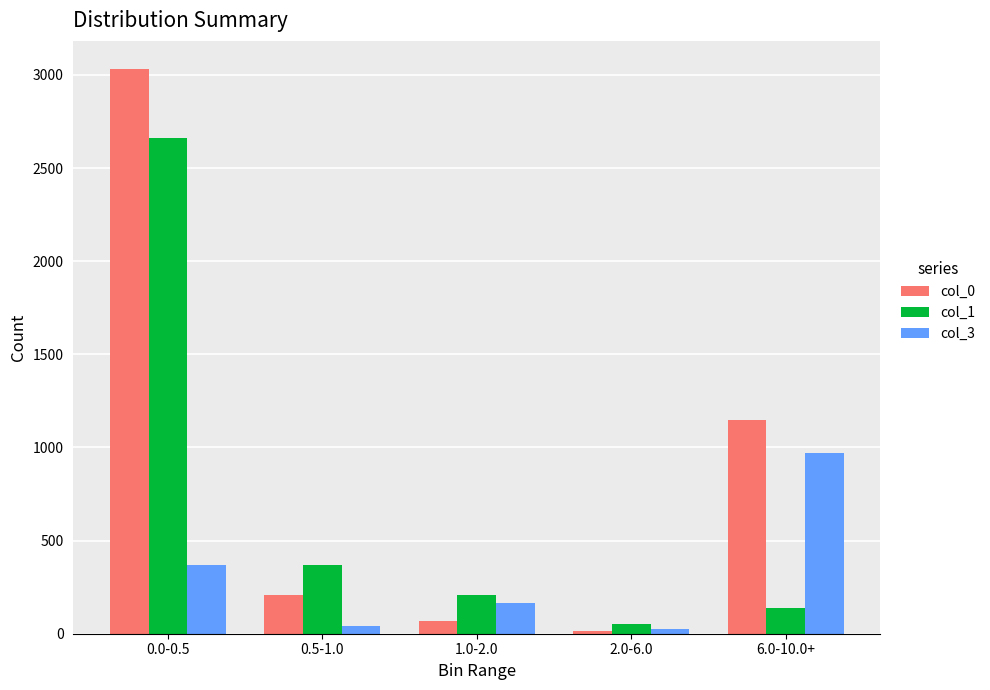

Is the value of col_0 at 0.5-1.0 greater than the value of col_1 at 0.0-0.5?

No